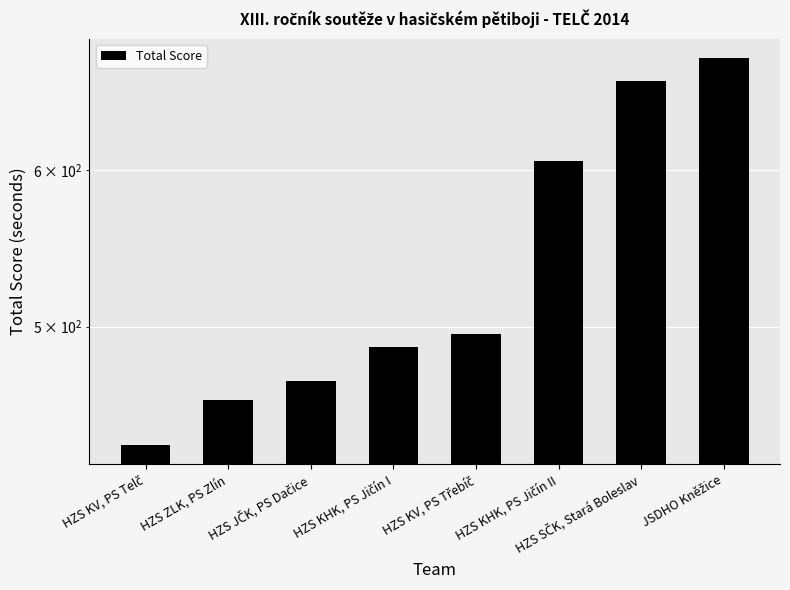

Where does the data first go above 495?

HZS KV, PS Třebíč